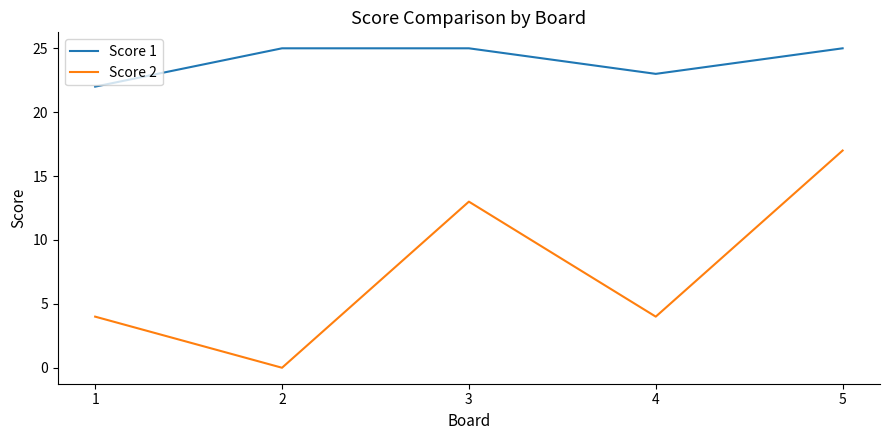

What is the sum of all Score 2 values?

38